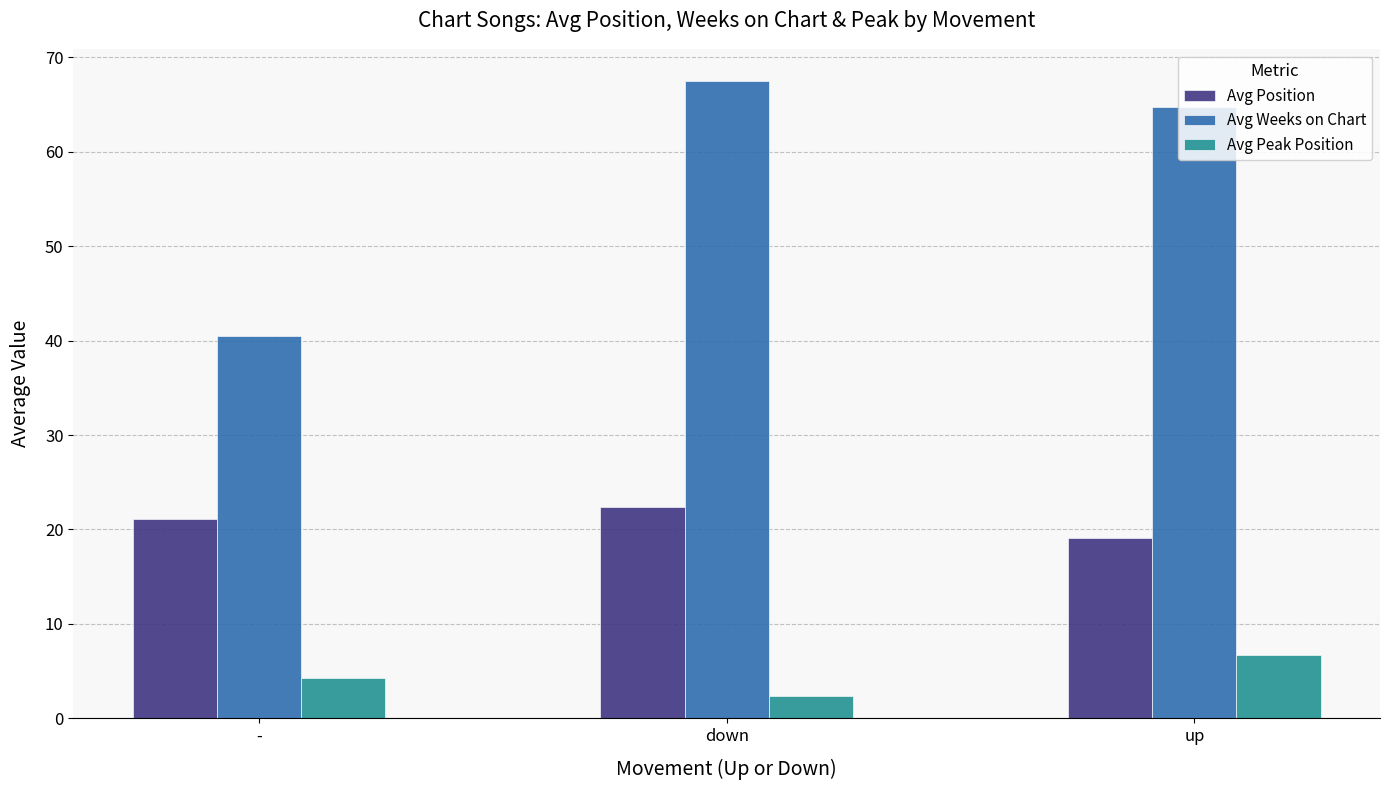

The Avg Peak Position series shows 4.1 at up. True or false?

False